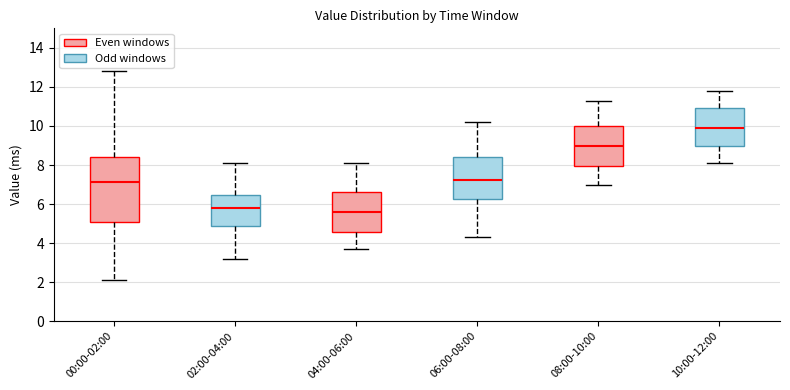

Which box is the tallest, from its lower edge to its upper edge?

00:00-02:00